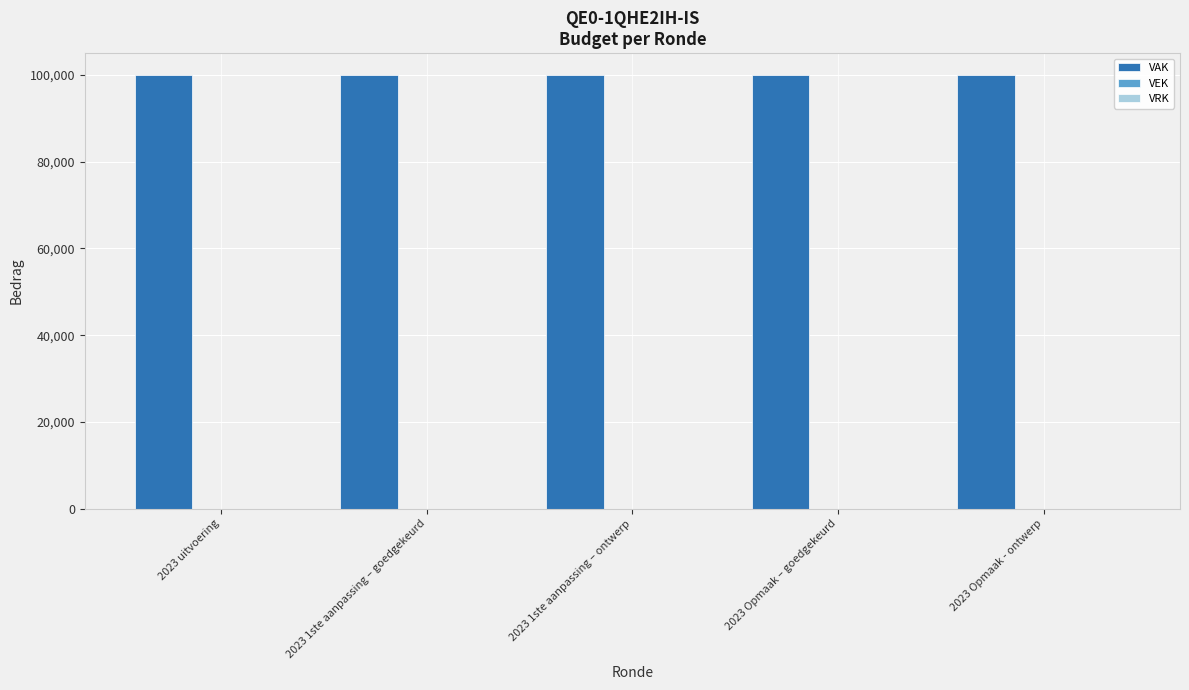

Between 2023 Opmaak – goedgekeurd and 2023 1ste aanpassing – ontwerp, which is larger?

2023 Opmaak – goedgekeurd